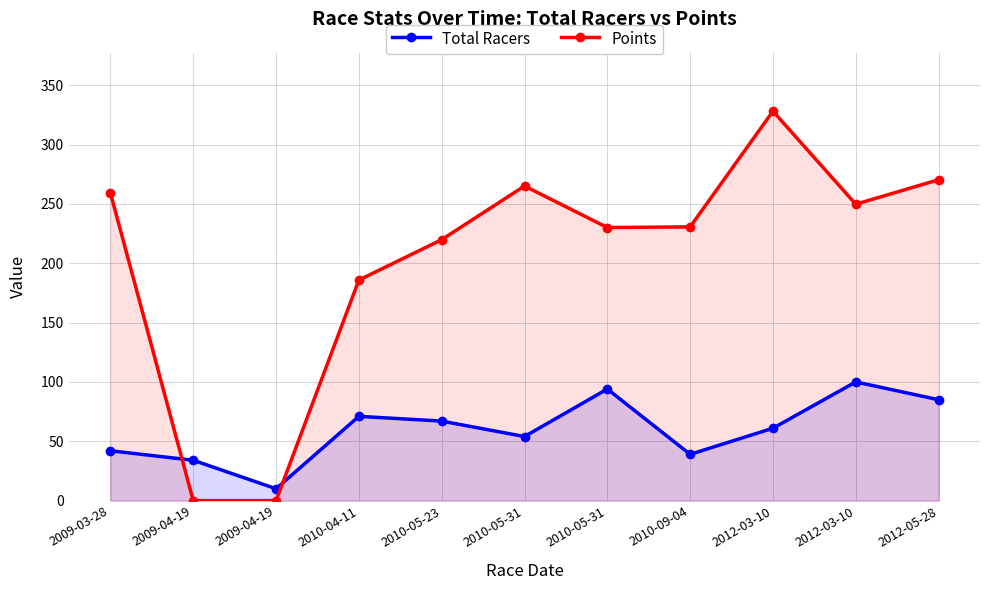

What is the value of the Total Racers point at the 3rd from the left?

34.0